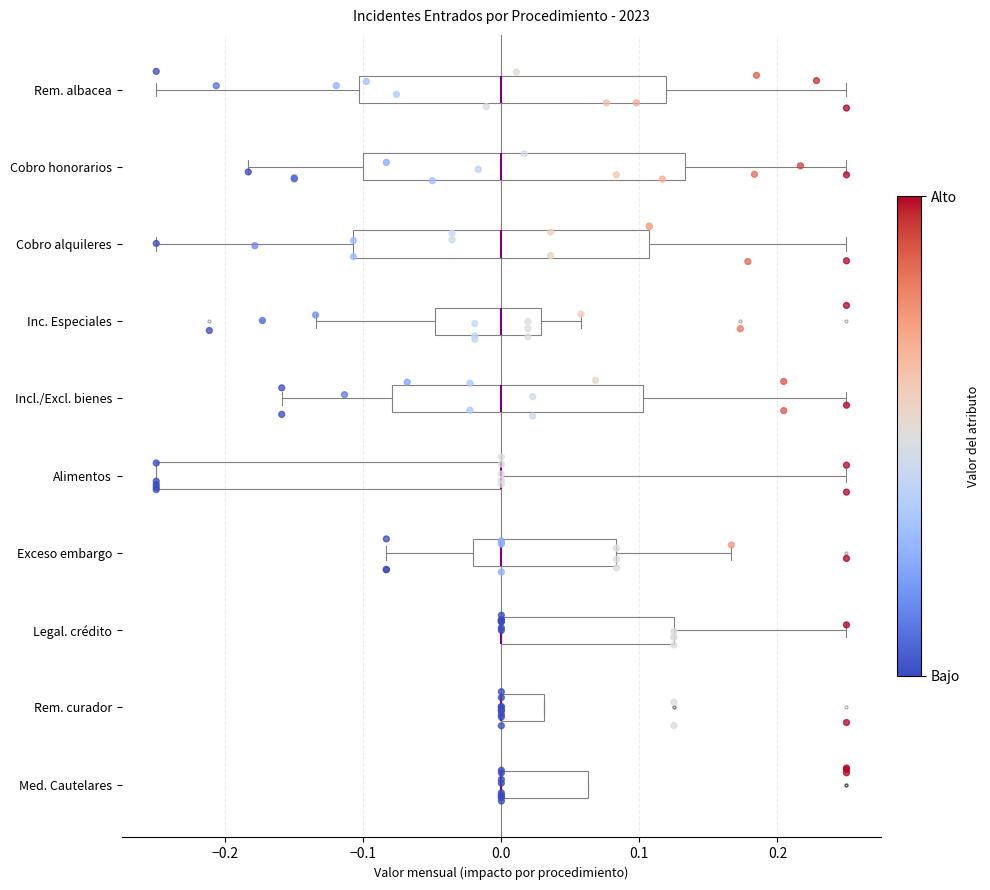

Reading bottom to top, read every box against the x-axis: the position of its median line, the range the box covers, and the ends of its whiskers. The values are not printed on the chart, so give them approximately, as read against the axis.

Med. Cautelares: median 0.00 (drawn on the box's left edge), box 0.00 to 0.06, whiskers 0.00 to 0.06
Rem. curador: median 0.00 (drawn on the box's left edge), box 0.00 to 0.03, whiskers 0.00 to 0.03
Legal. crédito: median 0.00 (drawn on the box's left edge), box 0.00 to 0.12, whiskers 0.00 to 0.25
Exceso embargo: median 0.00, box -0.02 to 0.08, whiskers -0.08 to 0.17
Alimentos: median 0.00 (drawn on the box's right edge), box -0.25 to 0.00, whiskers -0.25 to 0.25
Incl./Excl. bienes: median 0.00, box -0.08 to 0.10, whiskers -0.16 to 0.25
Inc. Especiales: median 0.00, box -0.05 to 0.03, whiskers -0.13 to 0.06
Cobro alquileres: median 0.00, box -0.11 to 0.11, whiskers -0.25 to 0.25
Cobro honorarios: median 0.00, box -0.10 to 0.13, whiskers -0.18 to 0.25
Rem. albacea: median 0.00, box -0.10 to 0.12, whiskers -0.25 to 0.25